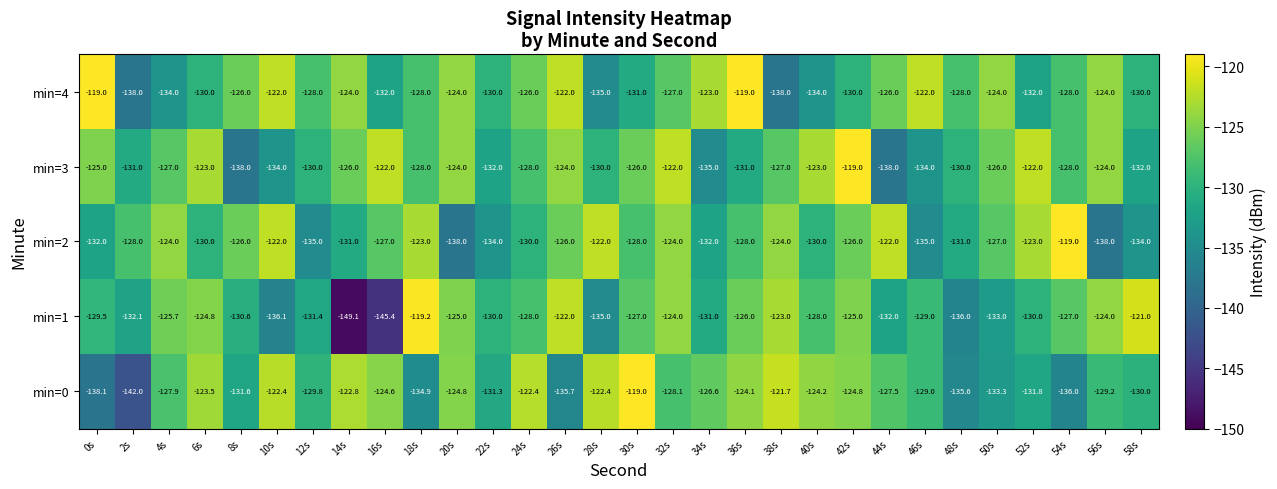

Which series has the largest total across all categories?

min=4